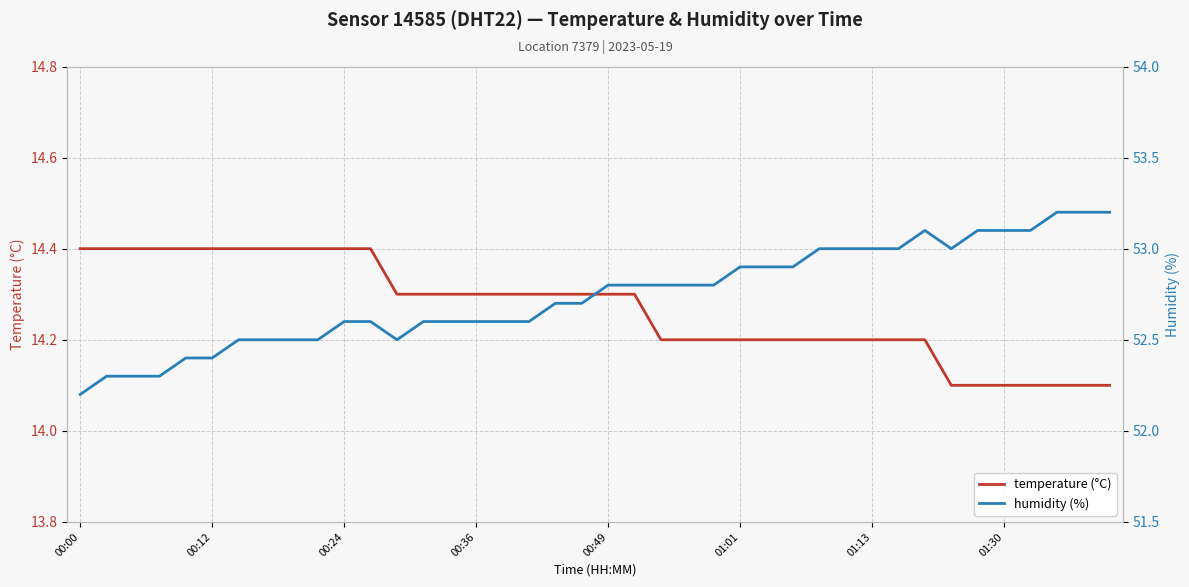

Reading left to right, extract all data points from this chart.

temperature (°C): 14.4	14.4	14.4	14.4	14.4	14.4	14.4	14.4	14.4	14.4	14.4	14.4	14.3	14.3	14.3	14.3	14.3	14.3	14.3	14.3	14.3	14.3	14.2	14.2	14.2	14.2	14.2	14.2	14.2	14.2	14.2	14.2	14.2	14.1	14.1	14.1	14.1	14.1	14.1	14.1
humidity (%): 52.2	52.3	52.3	52.3	52.4	52.4	52.5	52.5	52.5	52.5	52.6	52.6	52.5	52.6	52.6	52.6	52.6	52.6	52.7	52.7	52.8	52.8	52.8	52.8	52.8	52.9	52.9	52.9	53.0	53.0	53.0	53.0	53.1	53.0	53.1	53.1	53.1	53.2	53.2	53.2